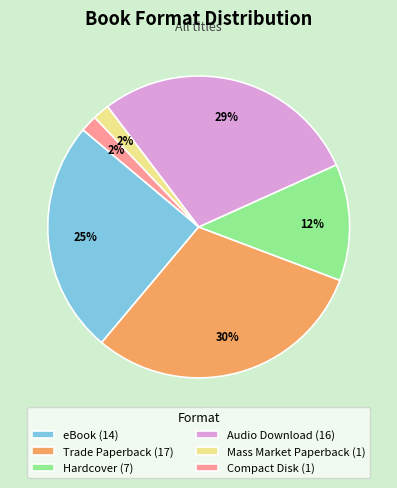

To the nearest percent, what percentage of the pie is eBook?

25%